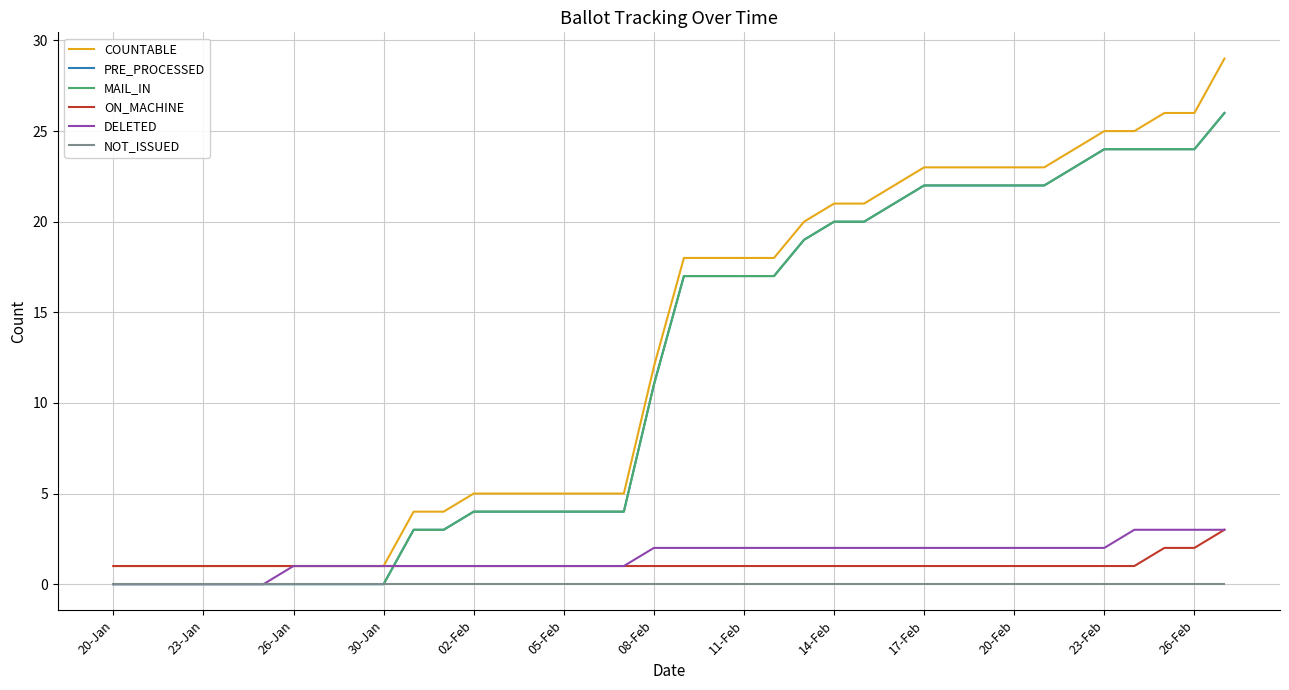

Is this an area chart (filled region under the line)?

No